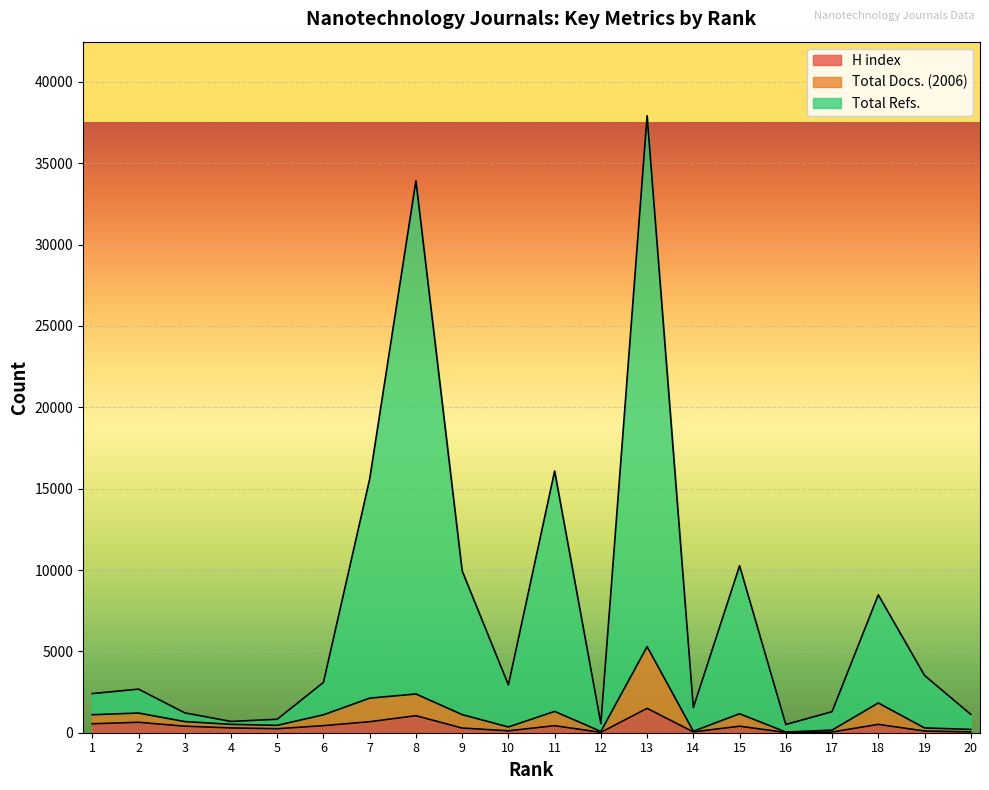

What is the value of the H index point at the 20th from the left?

49